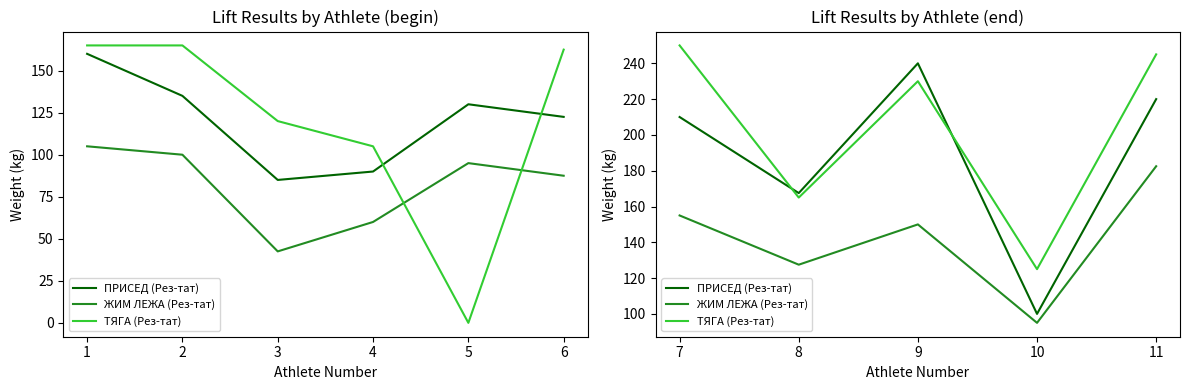

How many lines are shown in the chart?

3